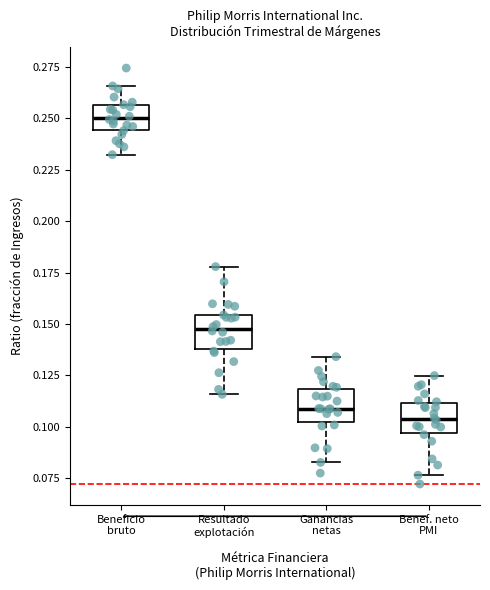

Reading left to right, transcribe this box plot: for each box, give where its median line is, the range the box spans, and where its two whiskers end, as read against the y-axis. The values are not printed on the chart, so give them approximately, as read against the axis.

Beneficio bruto: median 0.250, box 0.245 to 0.255, whiskers 0.230 to 0.265
Resultado explotación: median 0.150, box 0.140 to 0.155, whiskers 0.115 to 0.180
Ganancias netas: median 0.110, box 0.100 to 0.120, whiskers 0.085 to 0.135
Benef. neto PMI: median 0.105, box 0.095 to 0.110, whiskers 0.075 to 0.125